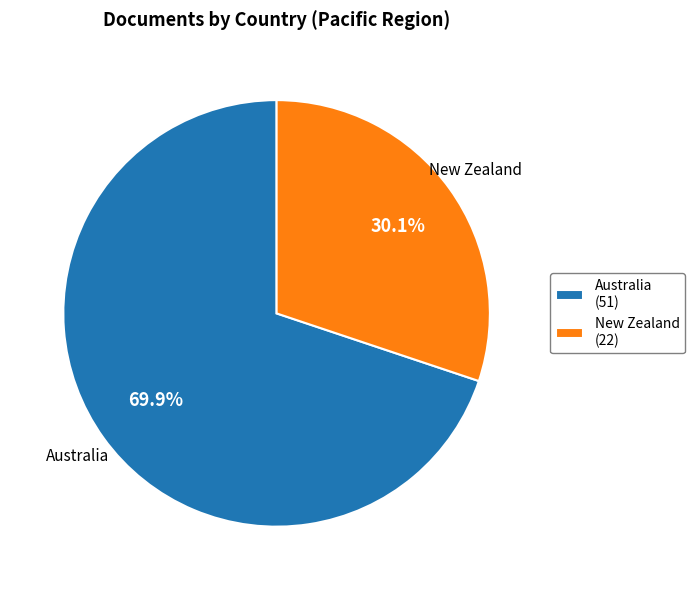

The Australia slice represents 64% of the pie. True or false?

False